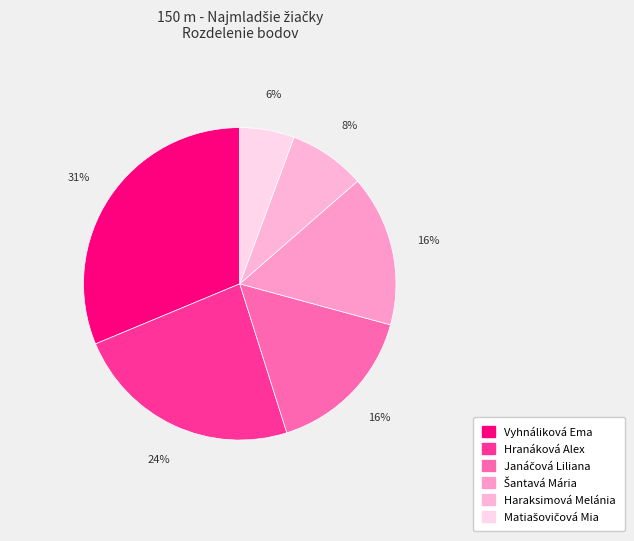

To the nearest percent, what portion does Janáčová Liliana represent?

16%